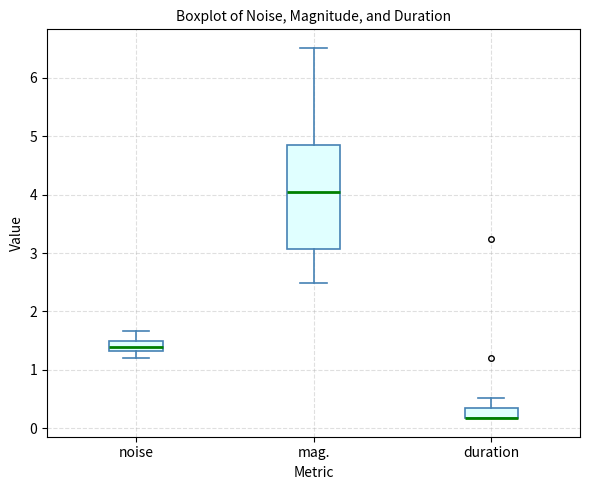

Where is the lower edge of the box for mag. on the y-axis? The values are not printed on the chart, so give them approximately, as read against the axis.

3.1